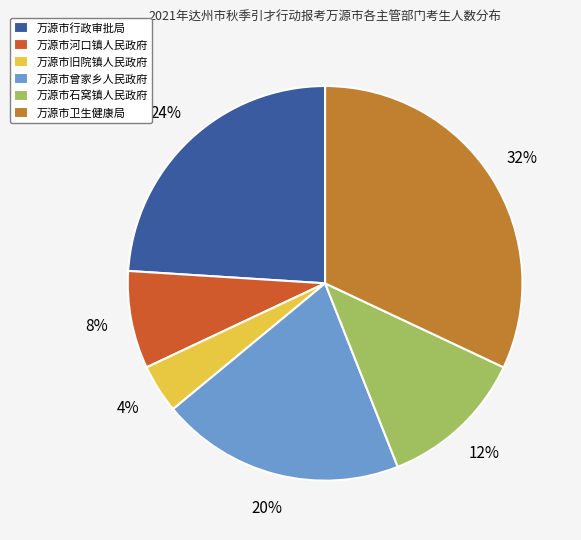

What is the ratio of the value at 万源市行政审批局 to the value at 万源市旧院镇人民政府?

6.0